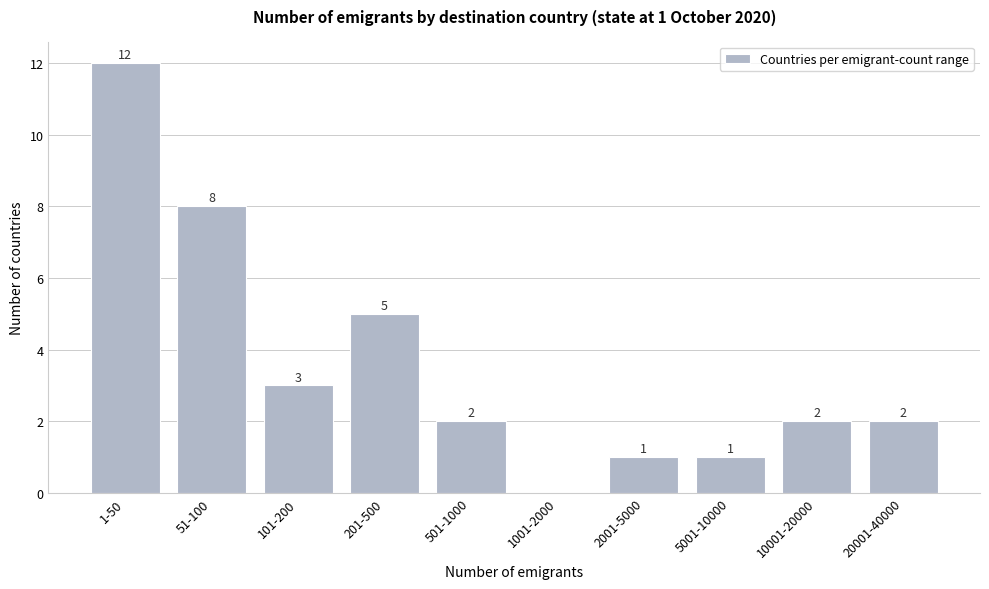

Reading left to right, transcribe all the data shown in this chart.

1-50=12	51-100=8	101-200=3	201-500=5	501-1000=2	1001-2000=0	2001-5000=1	5001-10000=1	10001-20000=2	20001-40000=2